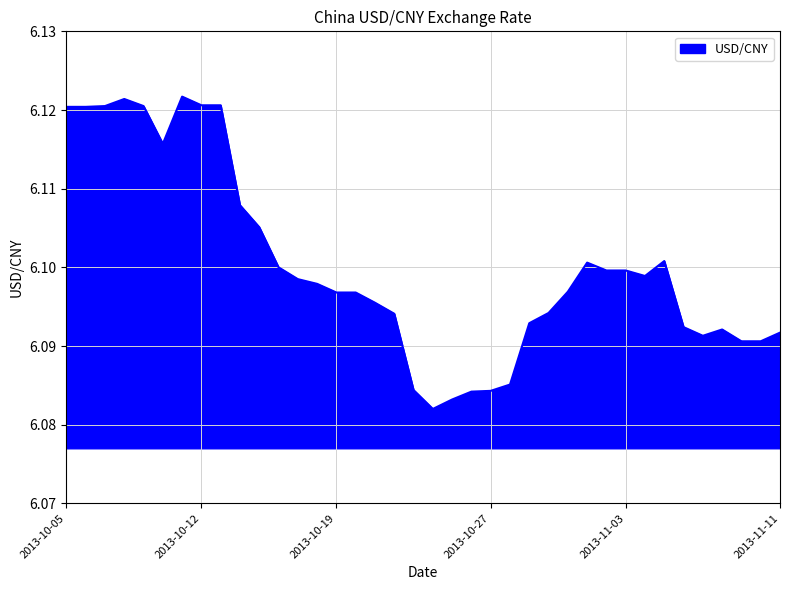

How many values are between 6 and 7?

38